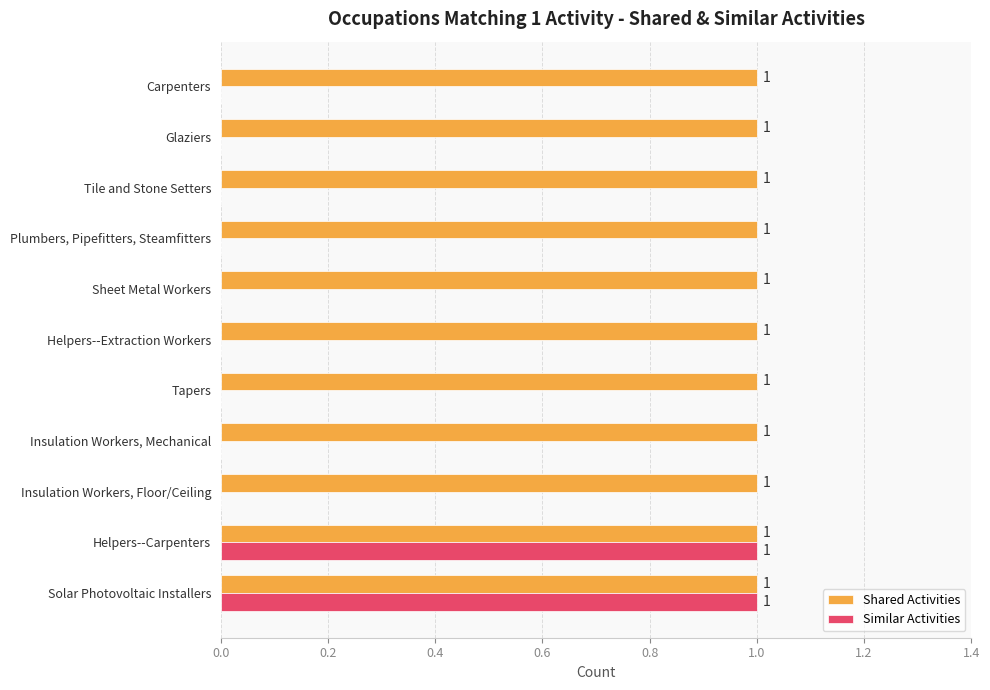

Which series has the largest total across all categories?

Shared Activities